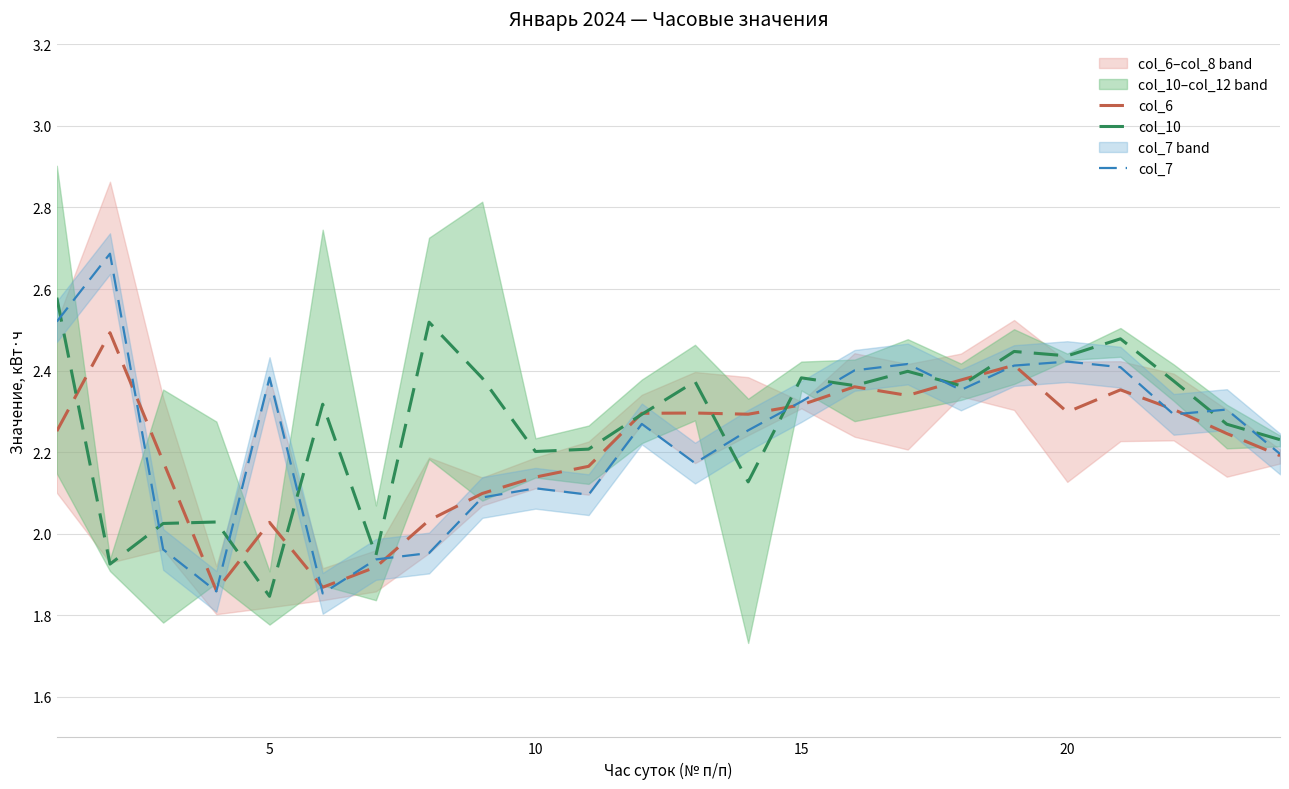

Count the number of data series in this chart.

3